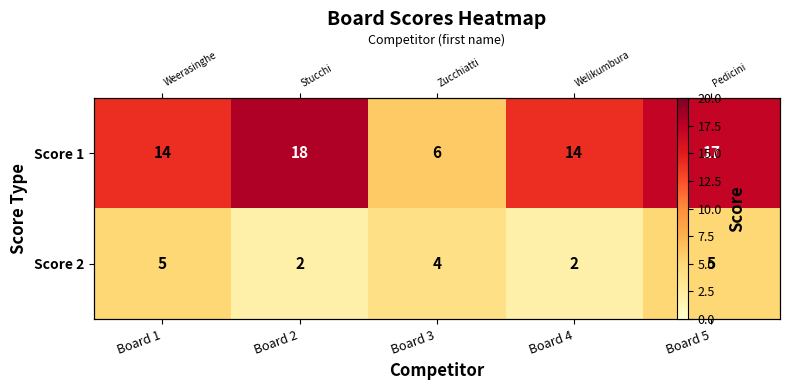

Which label corresponds to the smallest value in the chart?

Board 2